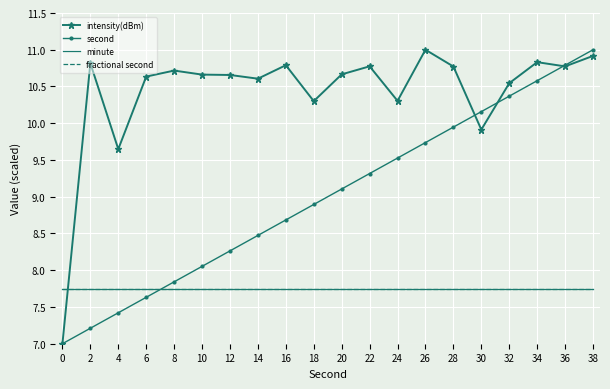

At which label does intensity(dBm) first exceed 10?

2